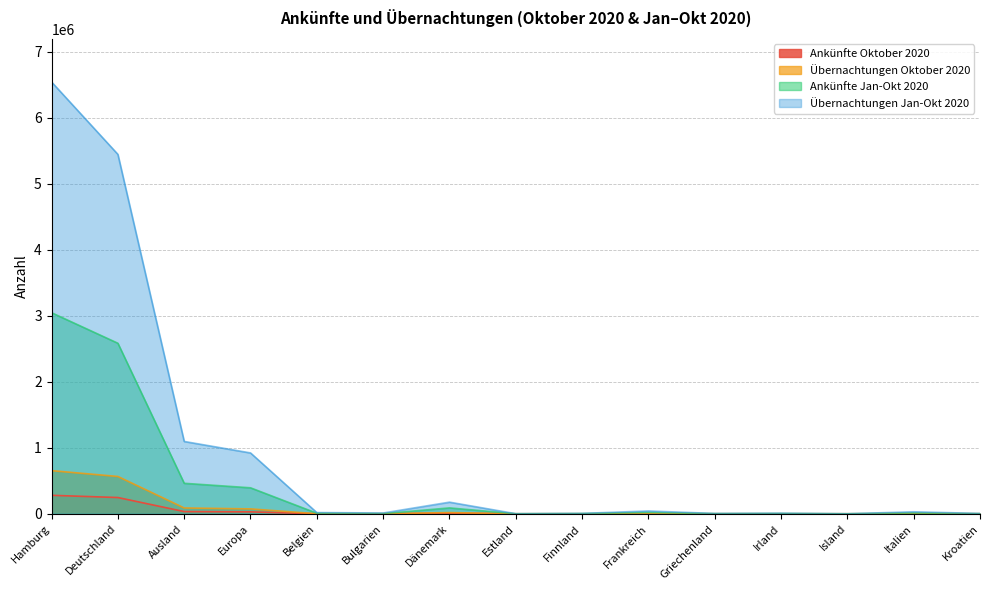

What is the label of the 4th point from the right?

Irland